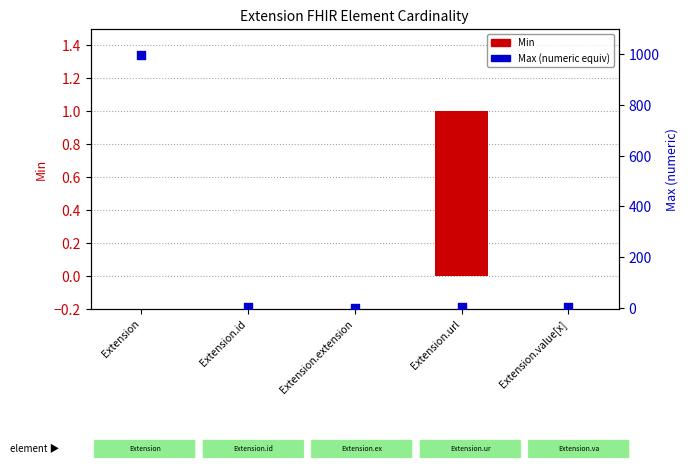

Which series contains the highest Y value?

Max (numeric equiv)